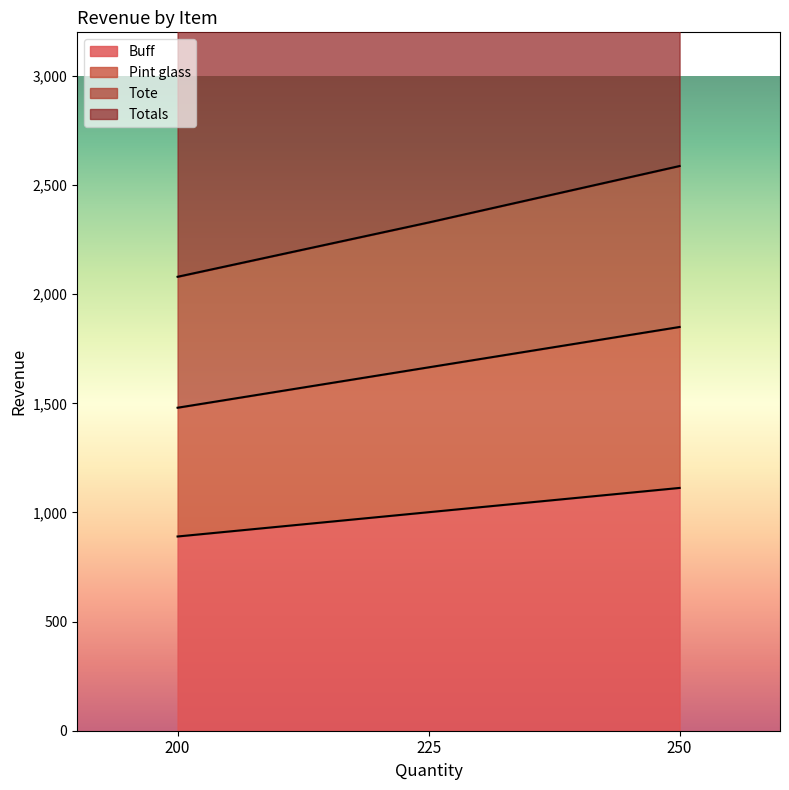

True or false: Tote has a value of 1129.8 at 200.

False